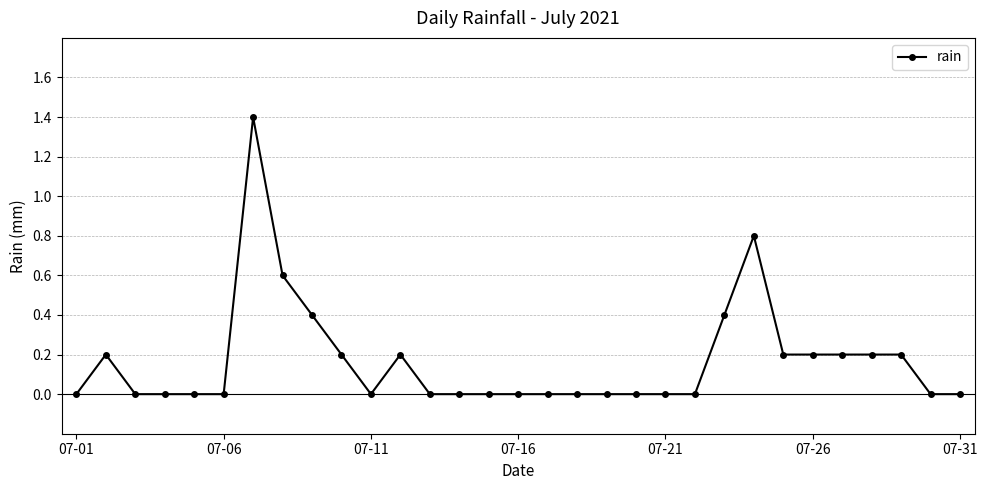

Is this an area chart (filled region under the line)?

No